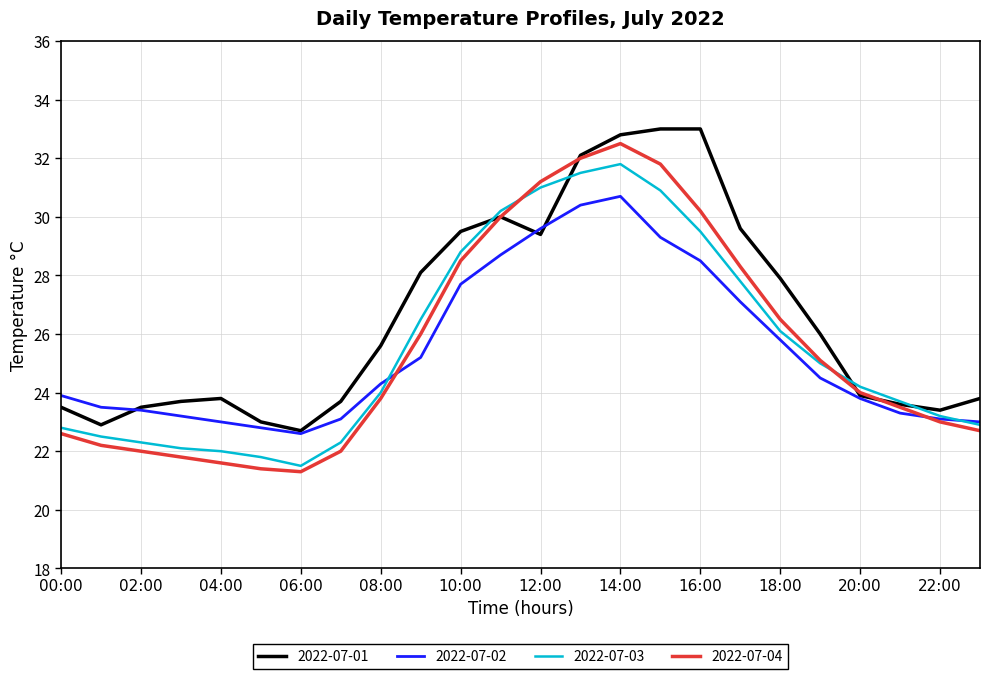

Which series has the largest range (max minus min)?

2022-07-04